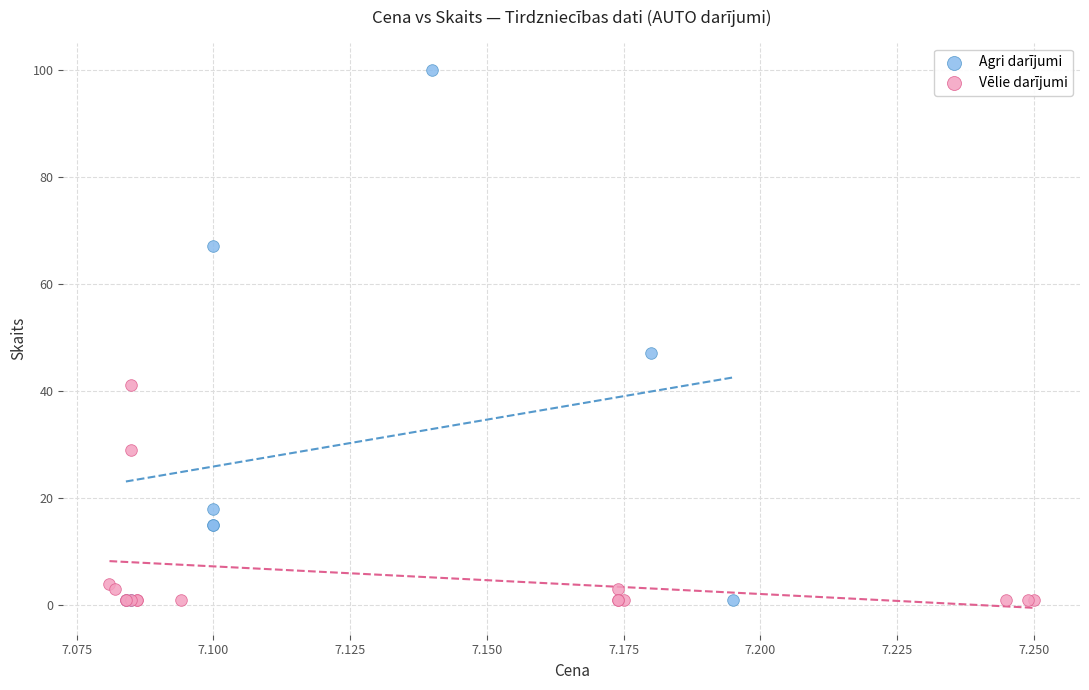

Which series has the largest Y range (max minus min)?

Agri darījumi